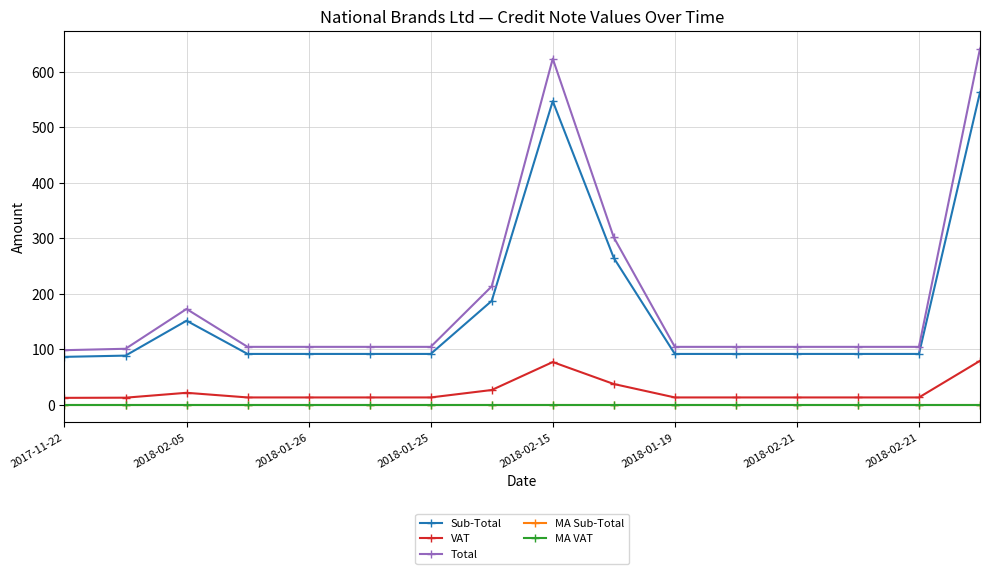

Which series has the widest spread of values?

Total